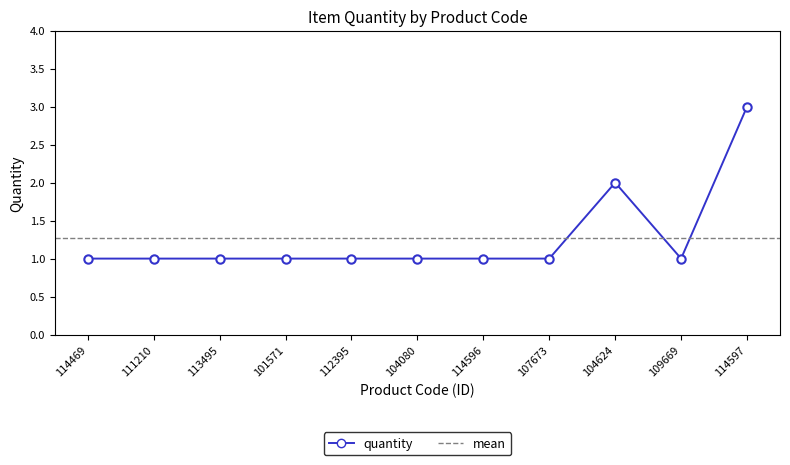

Reading left to right, list all the values displayed in this chart.

114469=1	111210=1	113495=1	101571=1	112395=1	104080=1	114596=1	107673=1	104624=2	109669=1	114597=3